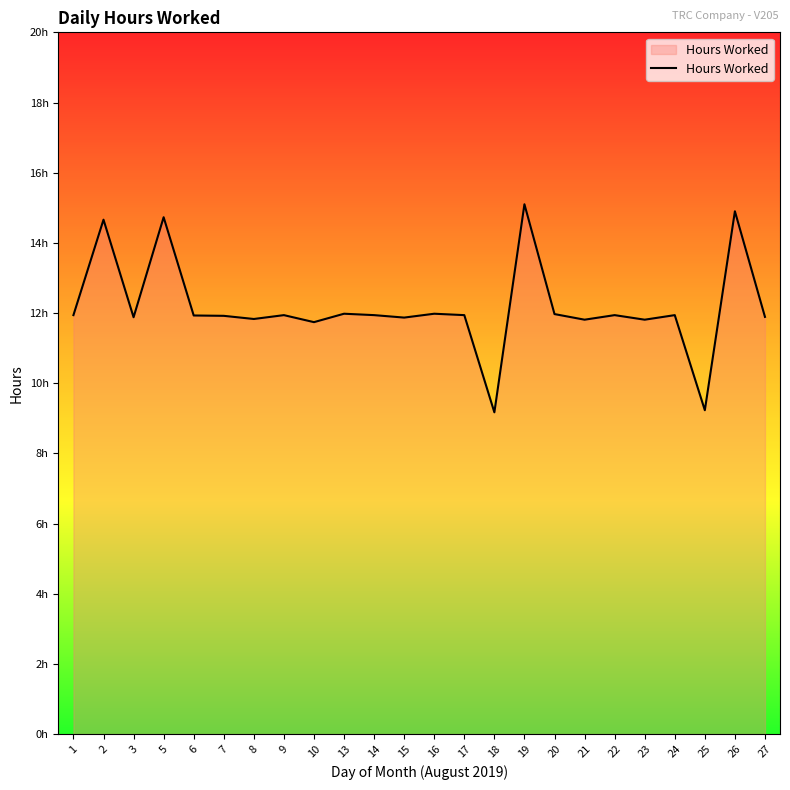

Is it true that the value at 16 is 20.9?

False